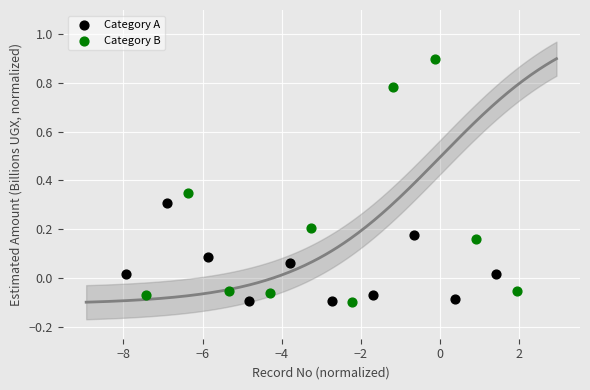

Which series reaches the maximum Y coordinate?

Category B